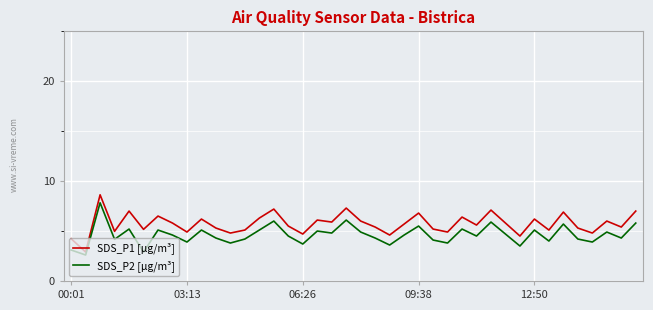

Rank the series by their average value, from lowest to highest.

SDS_P2 [µg/m³], SDS_P1 [µg/m³]